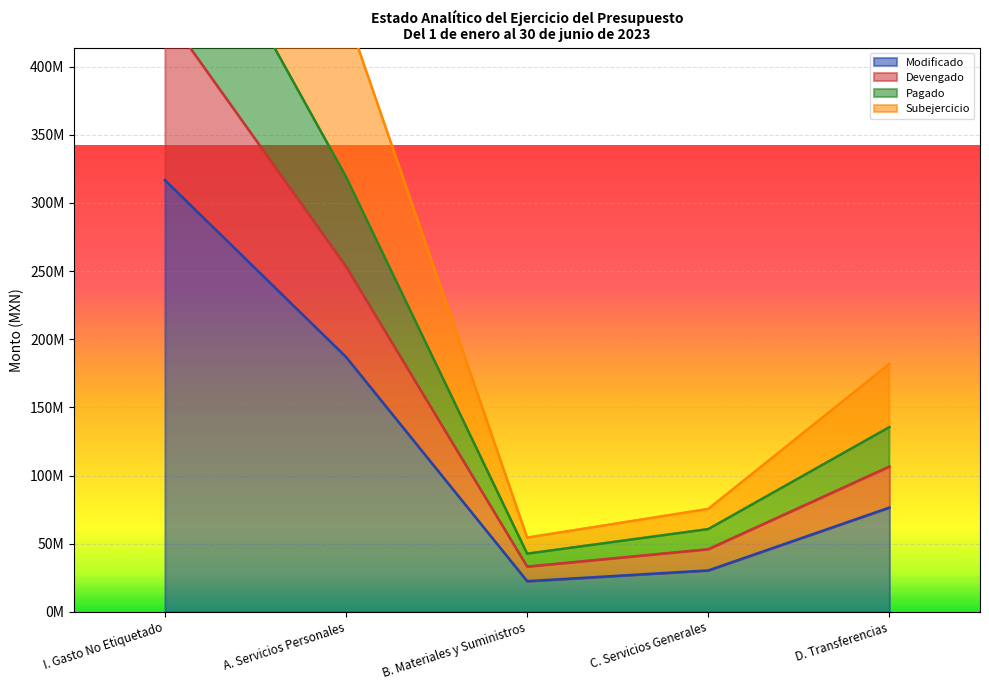

True or false: Devengado has a value of 42660237.4 at B. Materiales y Suministros.

True